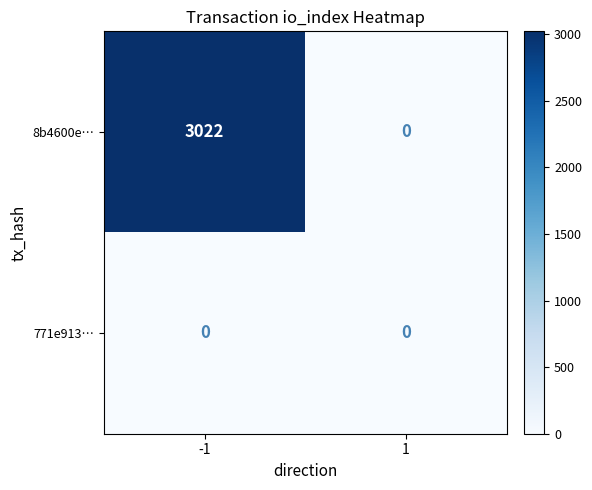

Rank the series by their average value, from highest to lowest.

8b4600e…, 771e913…